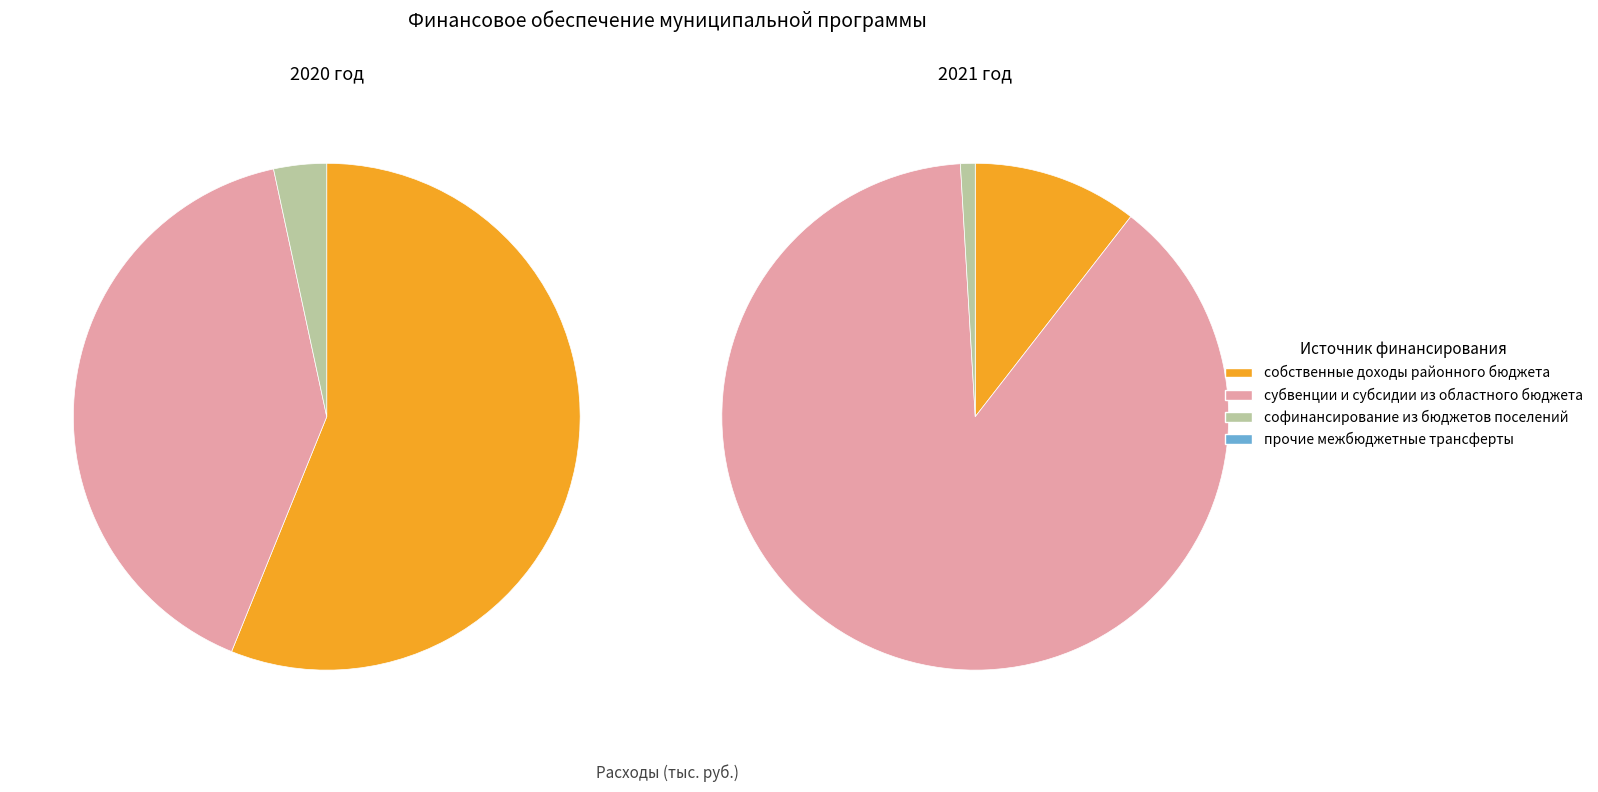

Is софинансирование из бюджетов поселений the majority of the pie?

No